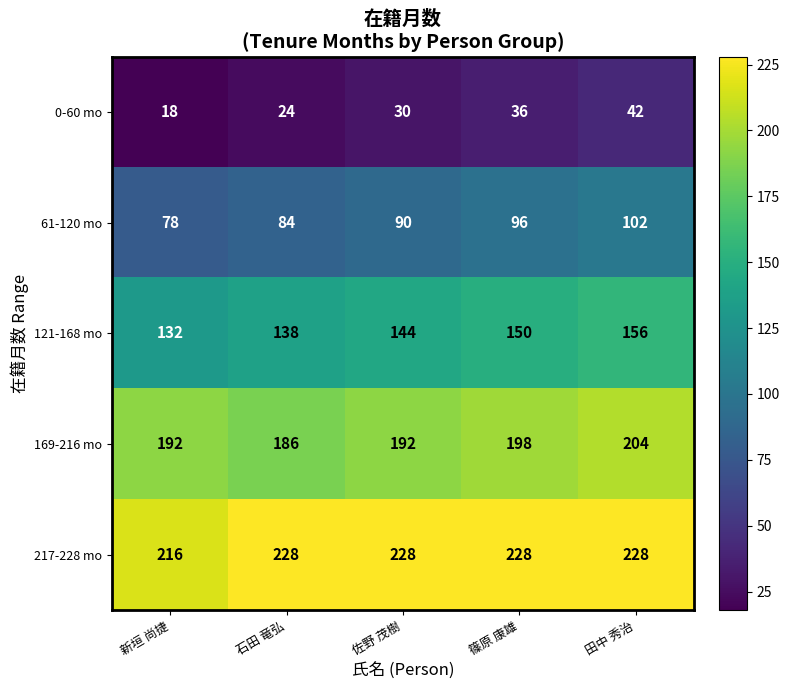

What is the approximate value of 121-168 mo at 新垣 尚捷, to the nearest 5?

130